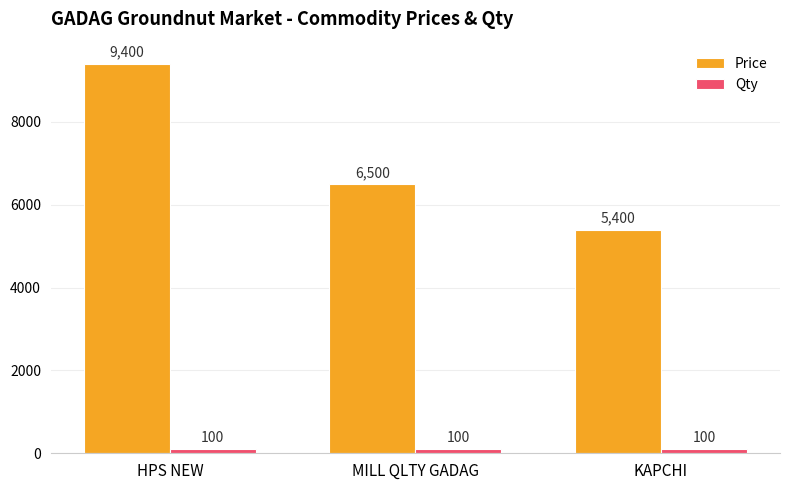

What is the difference between the highest and lowest values at MILL QLTY GADAG?

6400